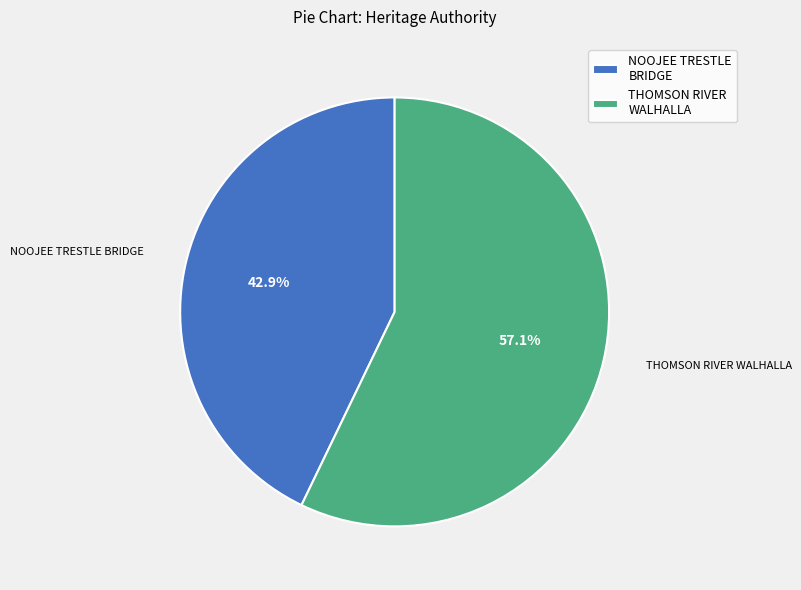

Approximately how many times larger is the value at THOMSON RIVER WALHALLA compared to NOOJEE TRESTLE BRIDGE?

1.3